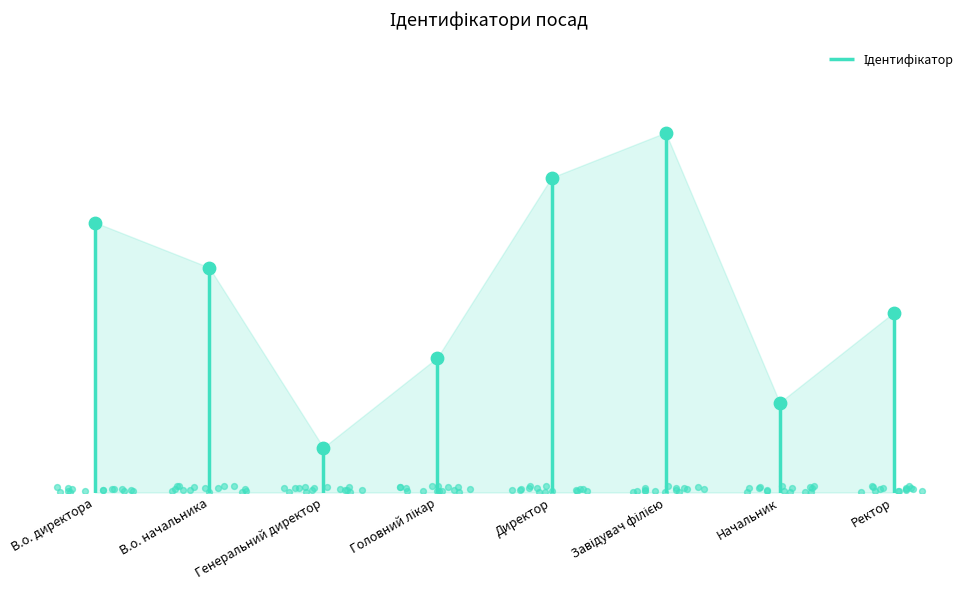

What is the change in value from В.о. начальника to Начальник?

-3